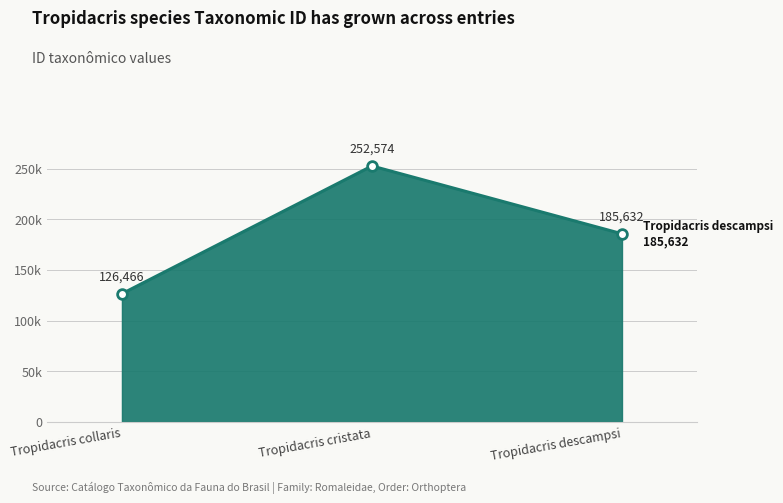

Is this an area chart (filled region under the line)?

Yes